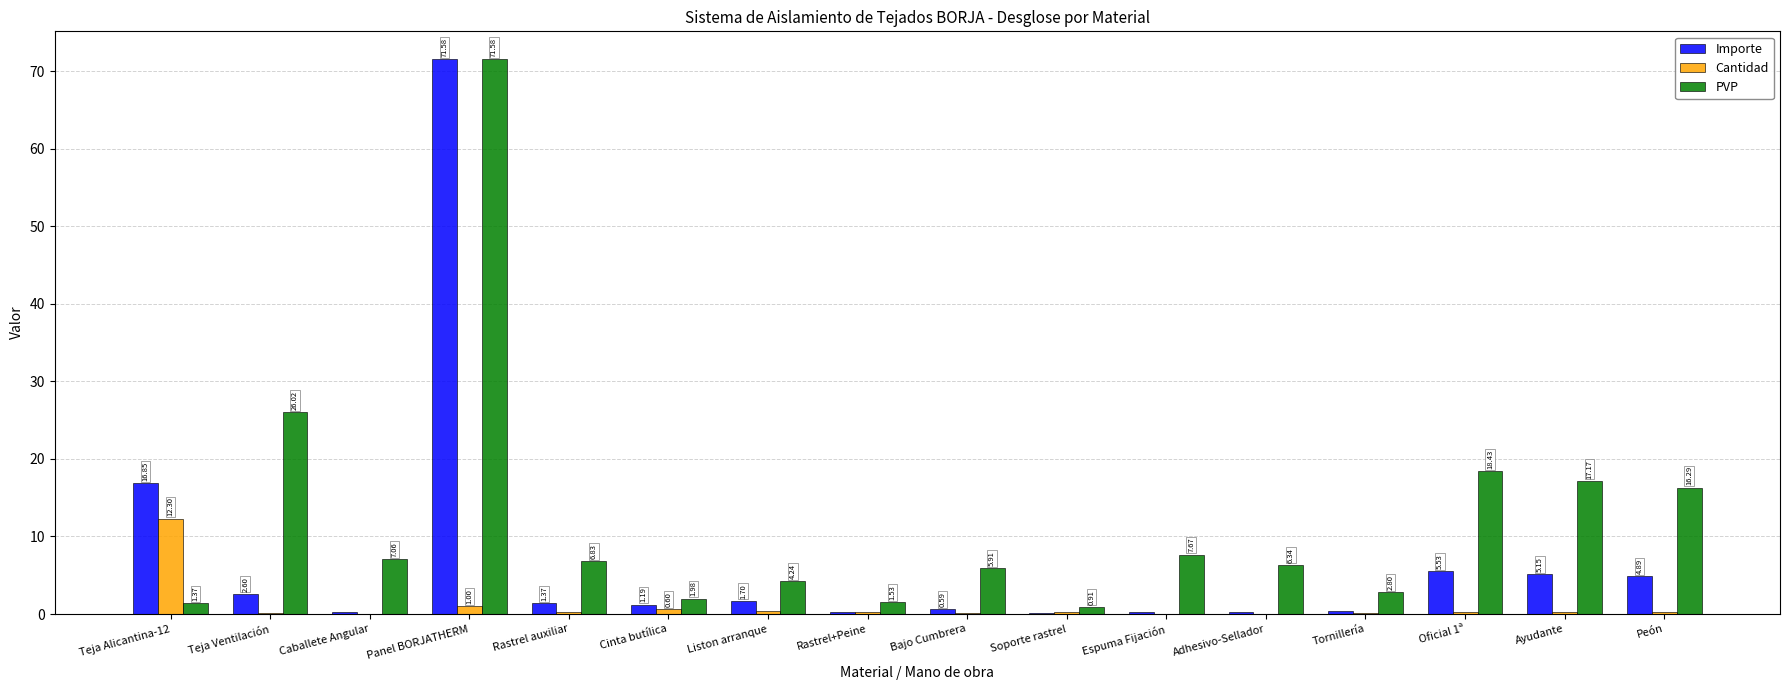

At which category does the chart reach its peak across all series?

Panel BORJATHERM